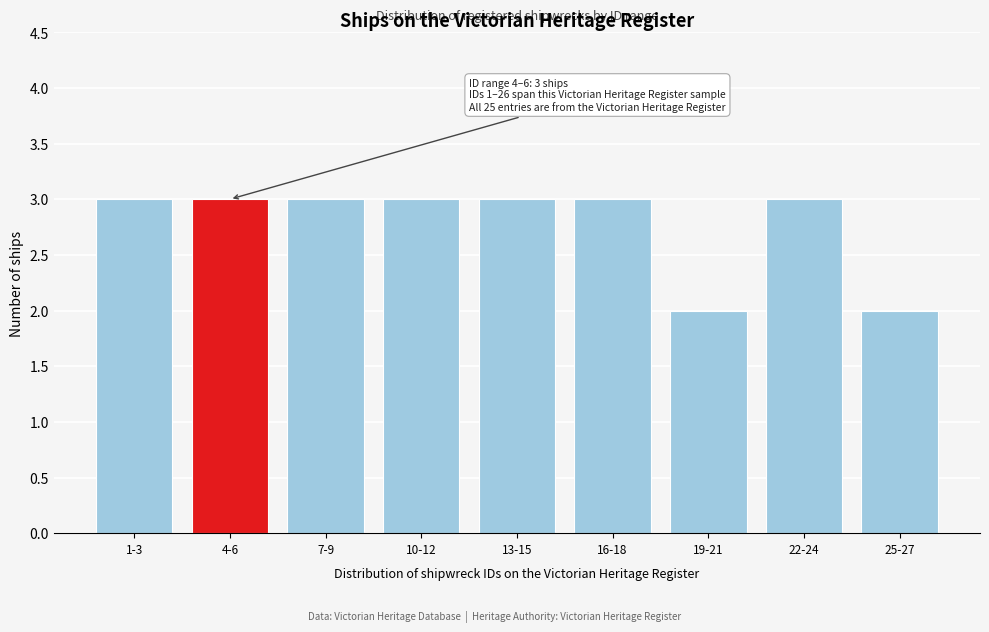

Reading left to right, list all the values displayed in this chart.

1-3=3	4-6=3	7-9=3	10-12=3	13-15=3	16-18=3	19-21=2	22-24=3	25-27=2